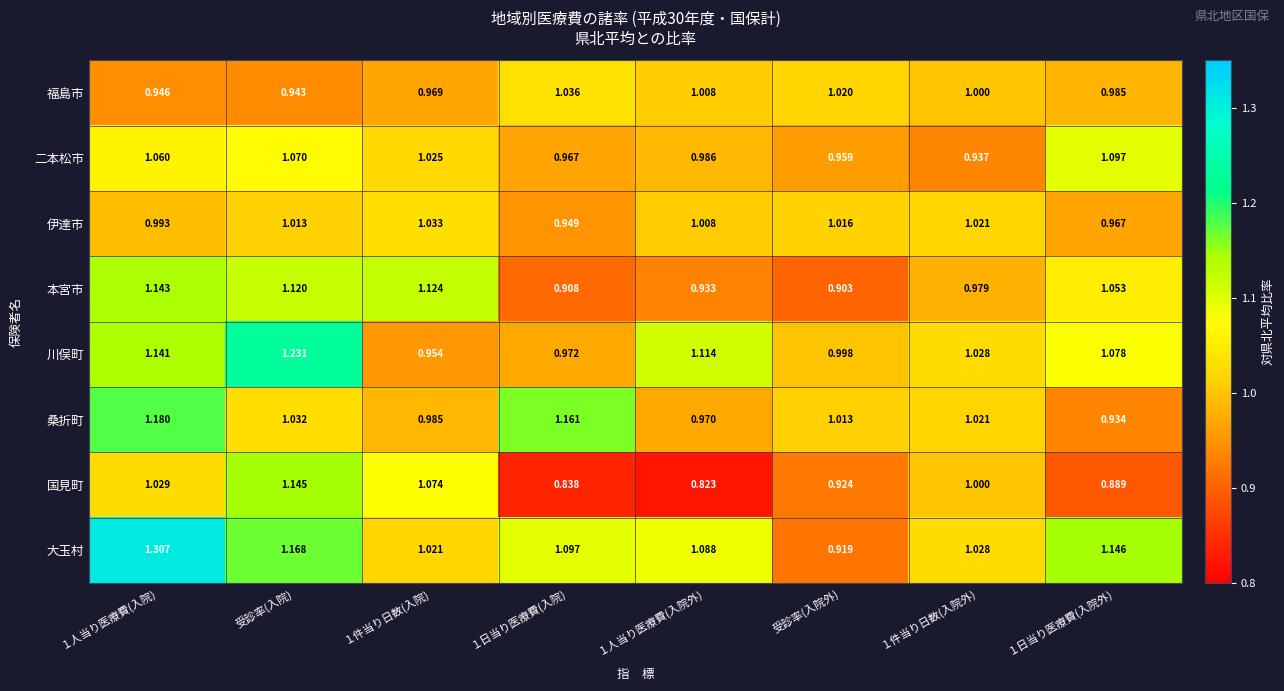

At which label does 国見町 reach its peak?

受診率(入院)